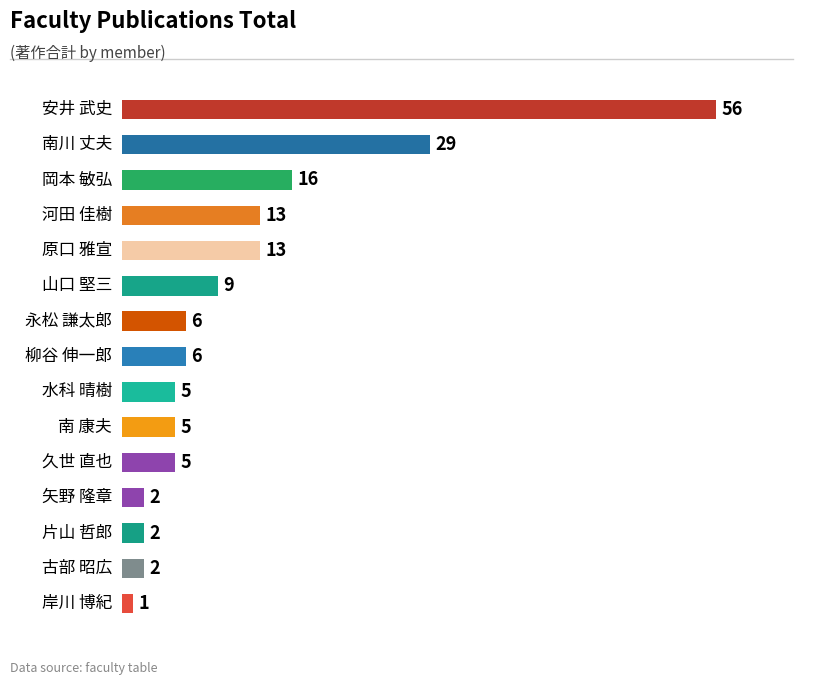

Are the bars horizontal?

Yes